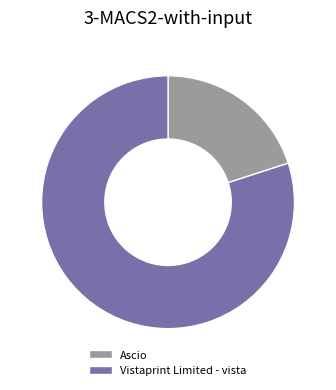

How many segments does this pie chart have?

2